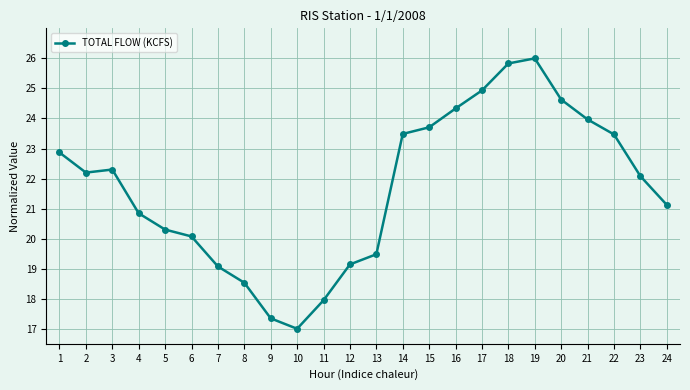

What is the smallest value displayed?

17.0